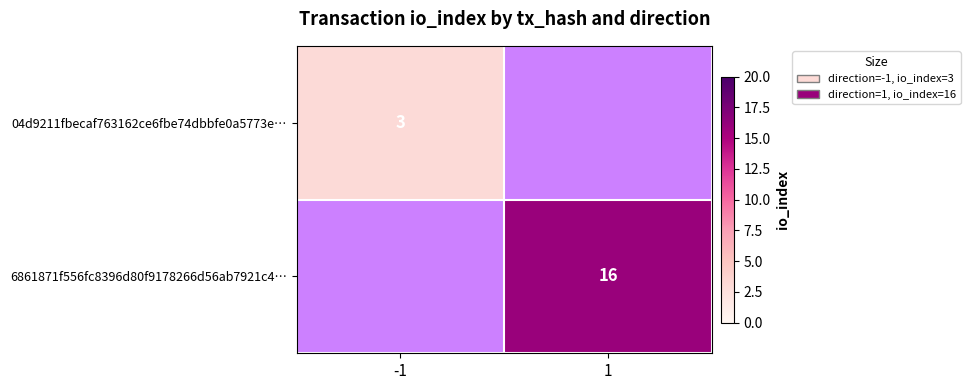

How many distinct data groups are displayed?

2